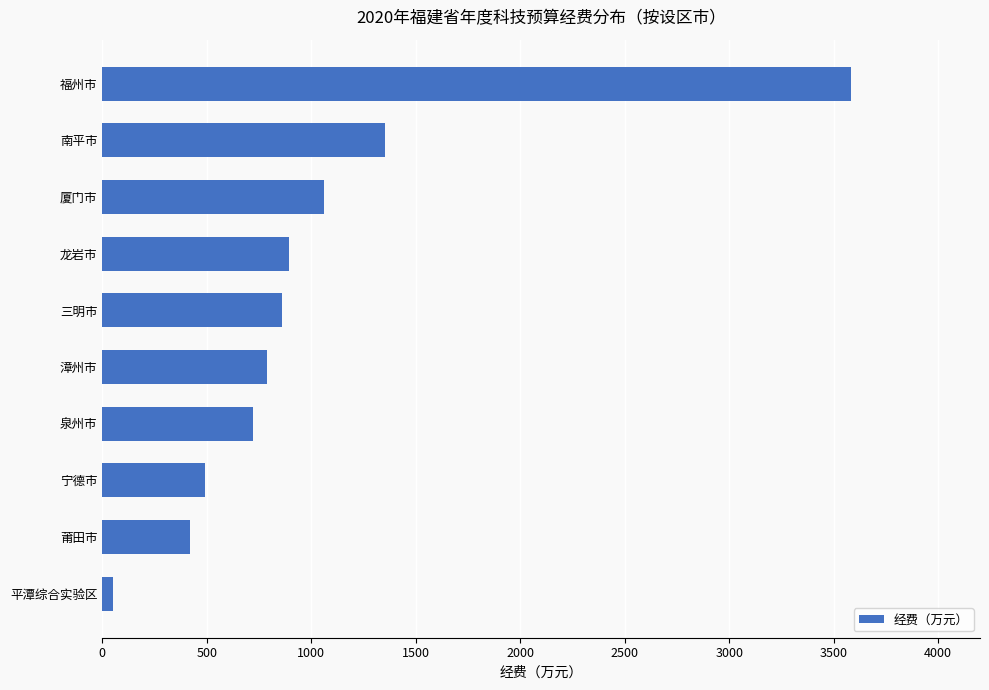

Reading top to bottom, extract all data points from this chart.

福州市=3581.7	南平市=1353.5	厦门市=1061.7	龙岩市=892.5	三明市=858.8	漳州市=788.4	泉州市=722.1	宁德市=491.2	莆田市=420.0	平潭综合实验区=49.2